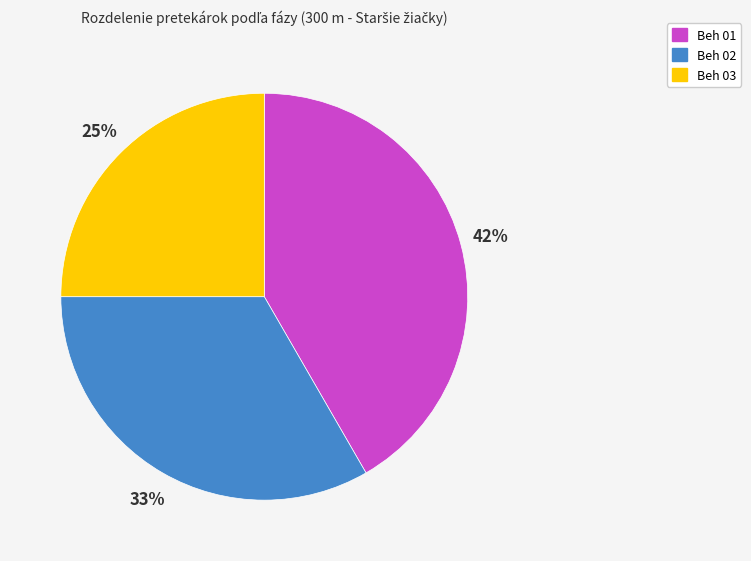

Combined, do Beh 03 and Beh 01 account for over 50%?

Yes